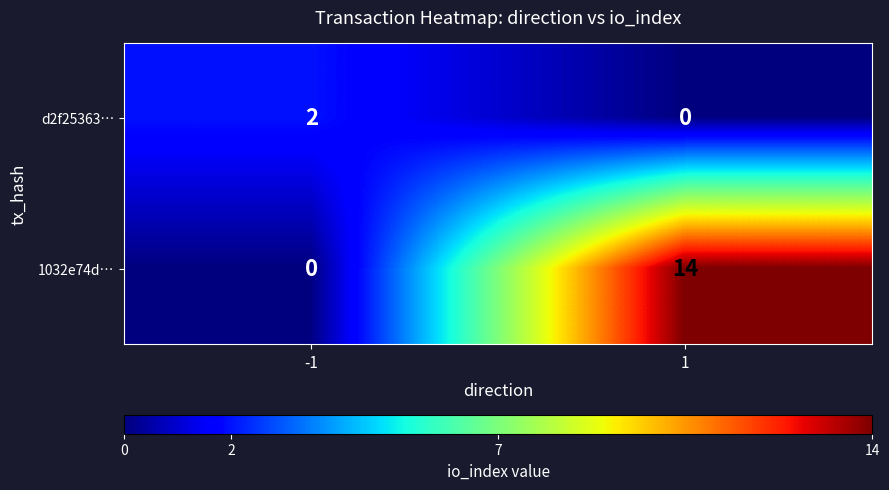

Is the value of 1032e74d… at -1 greater than the value of d2f25363… at -1?

No